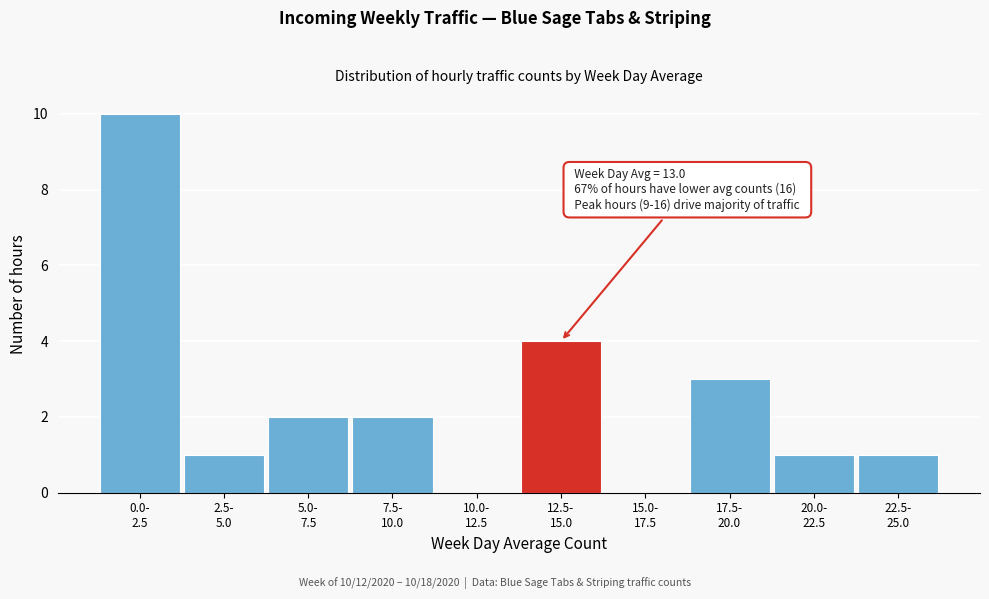

What is the sum of all values?

24